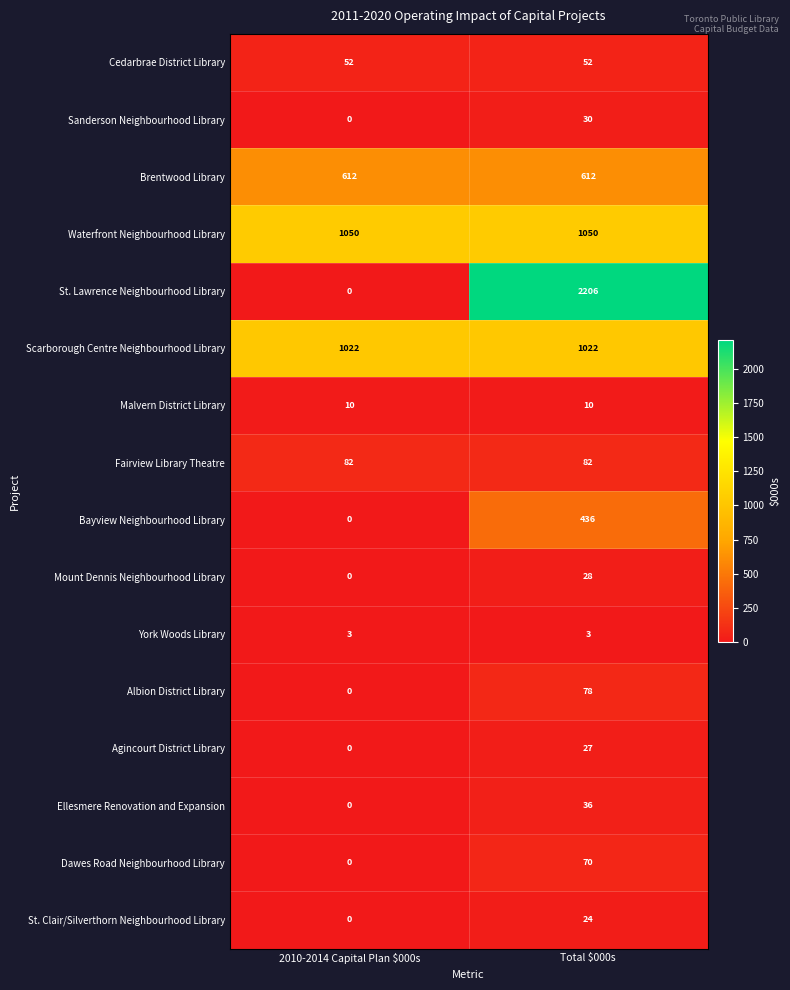

How many distinct data groups are displayed?

16